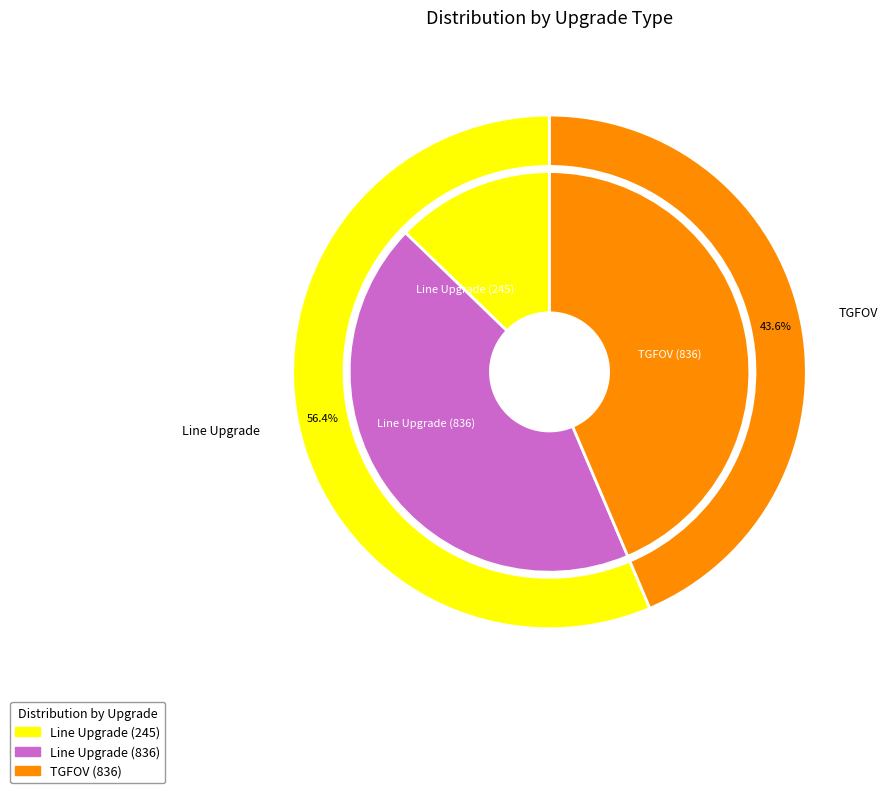

Rank the categories by value from highest to lowest.

Line Upgrade (836), TGFOV (836), Line Upgrade (245)